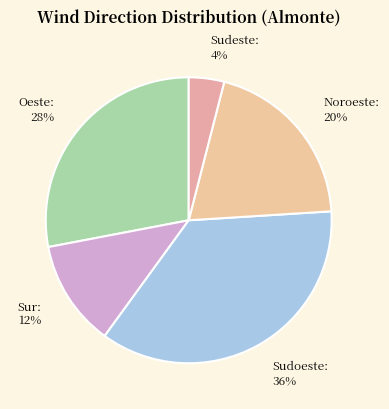

Rank the categories by value from lowest to highest.

Sudeste, Sur, Noroeste, Oeste, Sudoeste